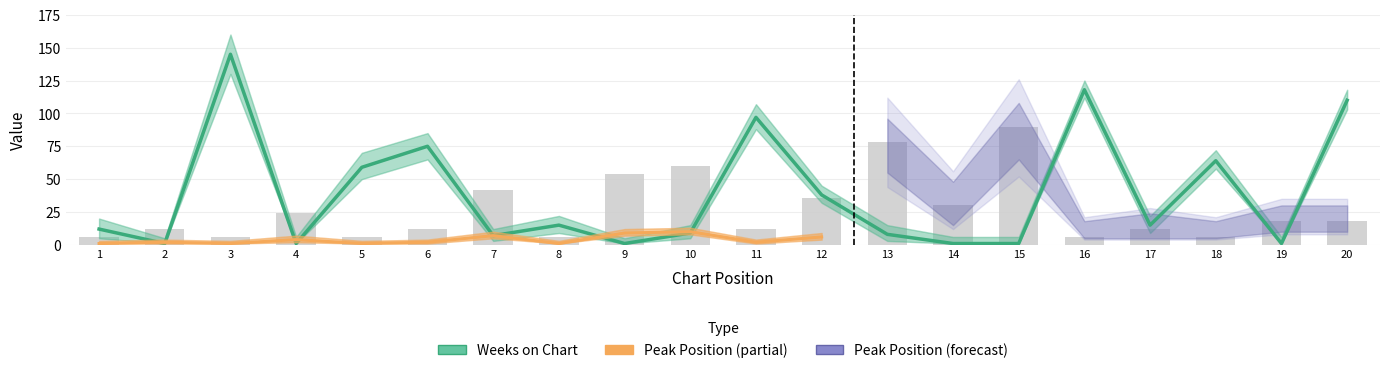

What is the difference between the values at 10 and 3?

136